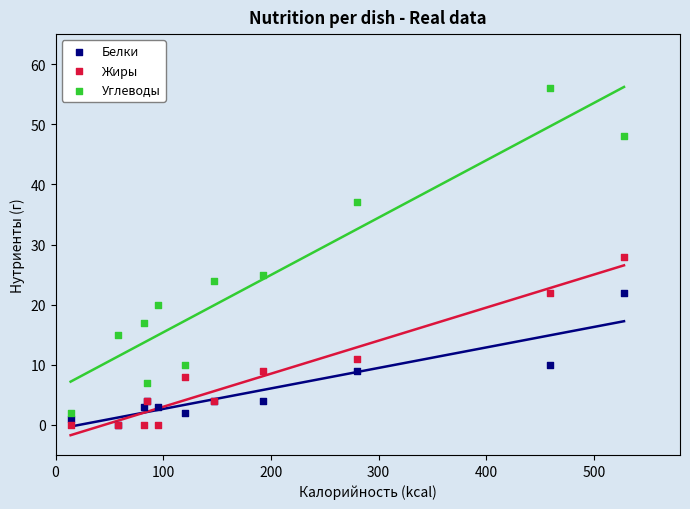

What are all the series names shown in the legend?

Белки, Жиры, Углеводы